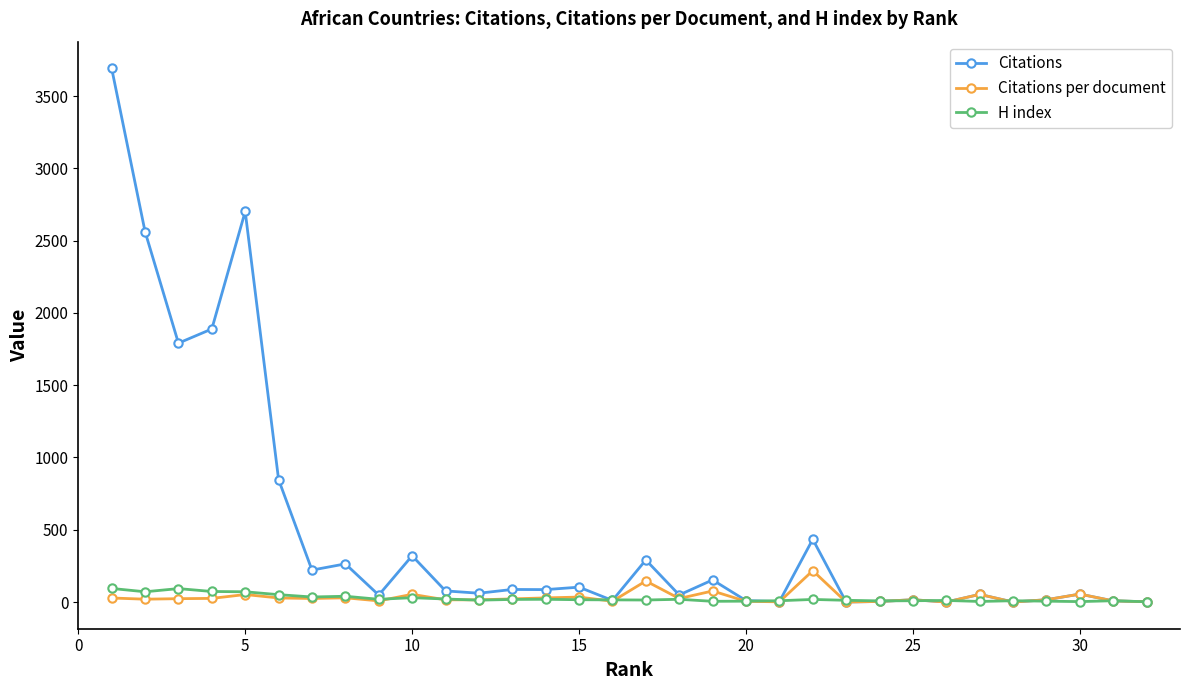

Which series has the widest spread of values?

Citations